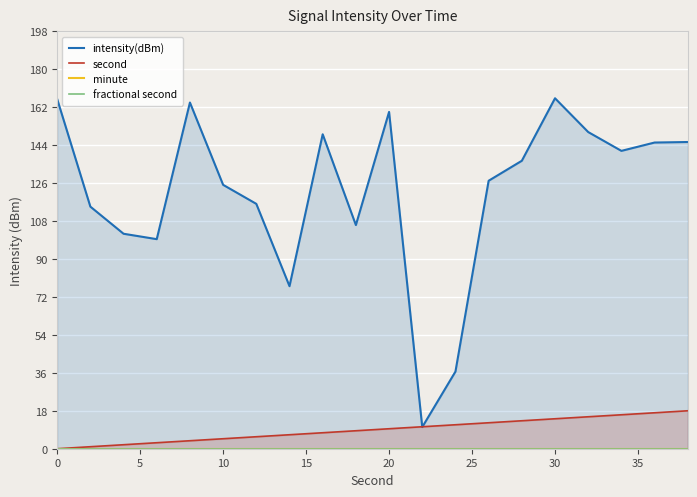

What is the highest value of the second series?

18.0